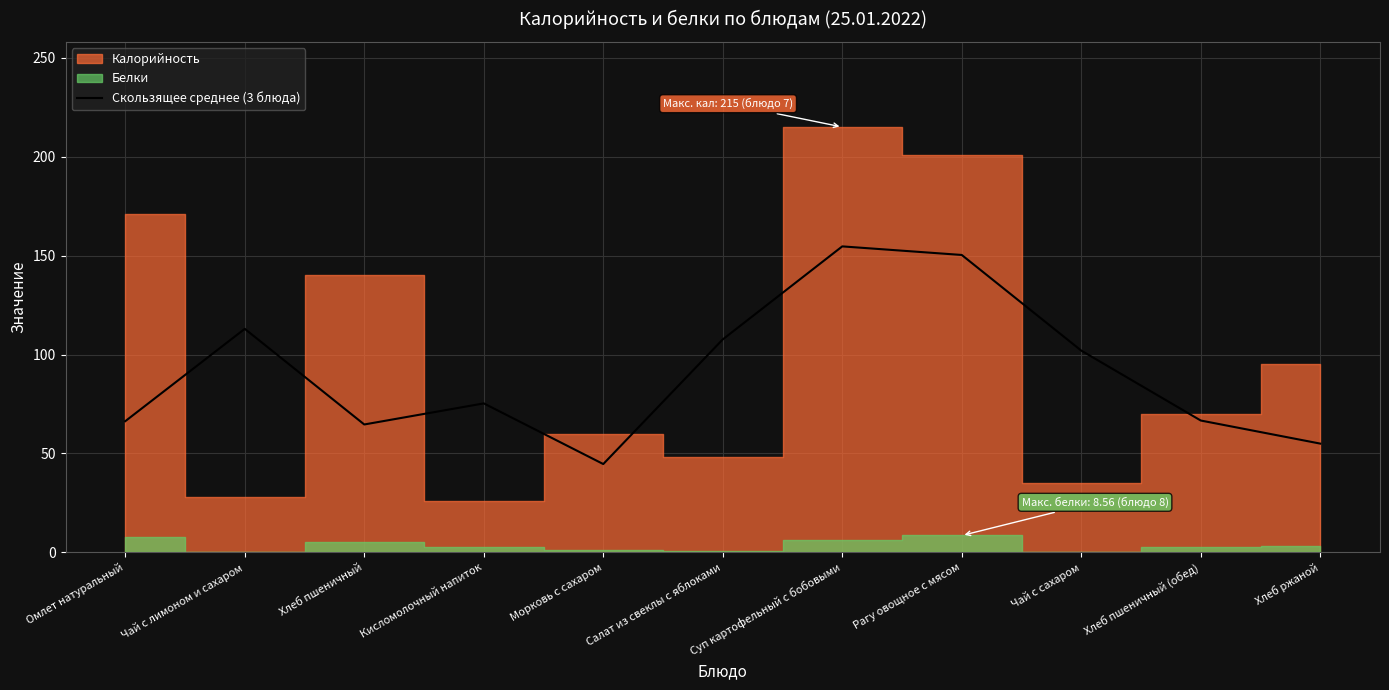

What is the value of the 6th point from the left?

107.7